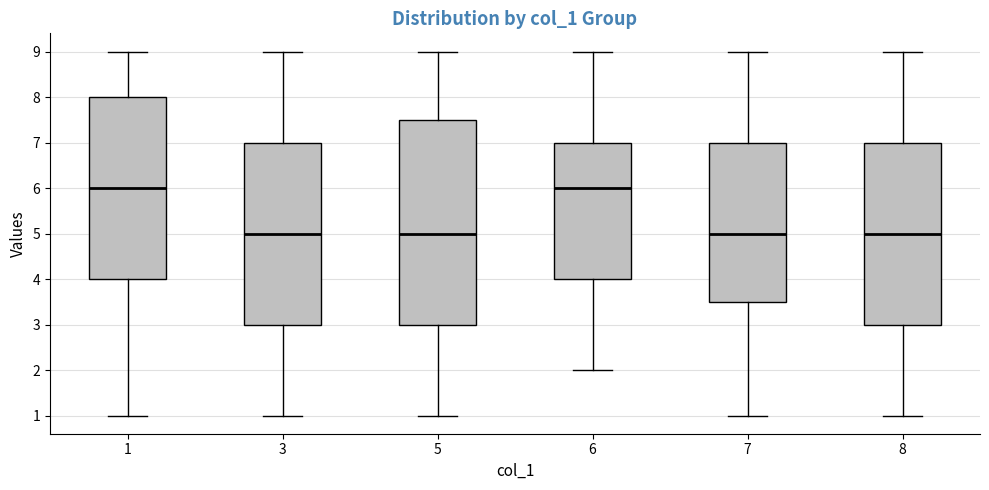

Reading left to right, read every box against the y-axis: the position of its median line, the range the box covers, and the ends of its whiskers. The values are not printed on the chart, so give them approximately, as read against the axis.

1: median 6.0, box 4.0 to 8.0, whiskers 1.0 to 9.0
3: median 5.0, box 3.0 to 7.0, whiskers 1.0 to 9.0
5: median 5.0, box 3.0 to 7.5, whiskers 1.0 to 9.0
6: median 6.0, box 4.0 to 7.0, whiskers 2.0 to 9.0
7: median 5.0, box 3.5 to 7.0, whiskers 1.0 to 9.0
8: median 5.0, box 3.0 to 7.0, whiskers 1.0 to 9.0